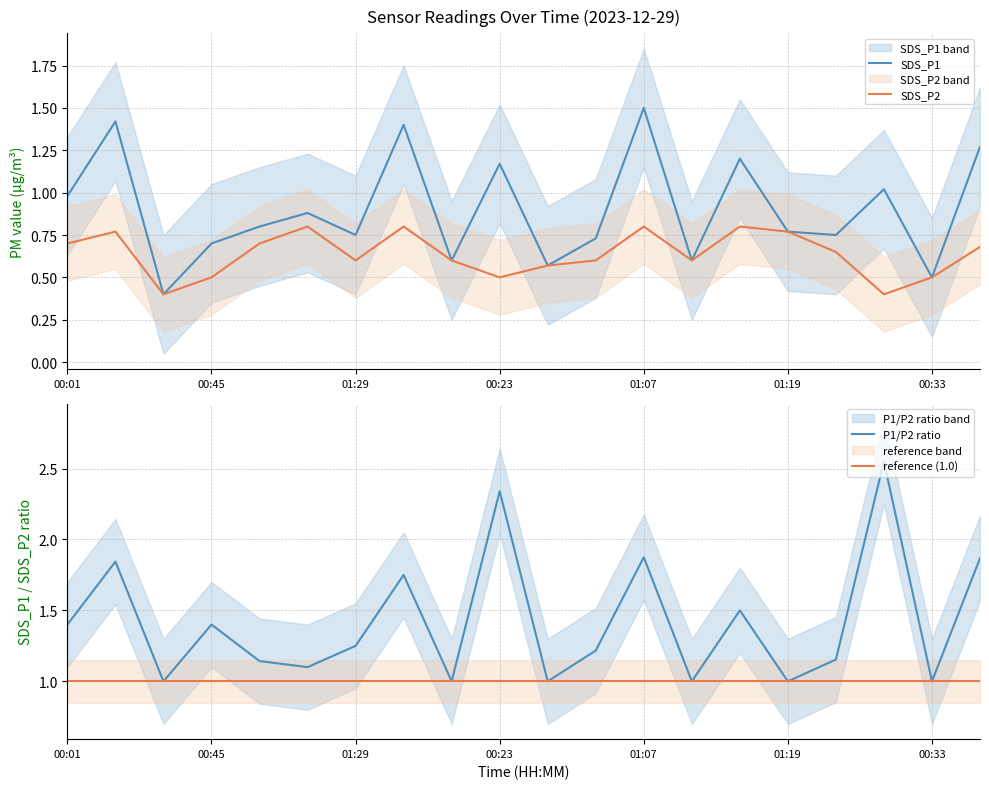

In SDS_P2, how many points are higher than both neighbors (excluding endpoints)?

5